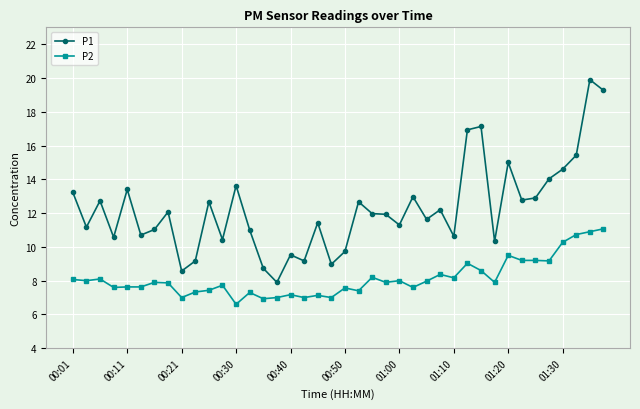

Which series has the widest spread of values?

P1